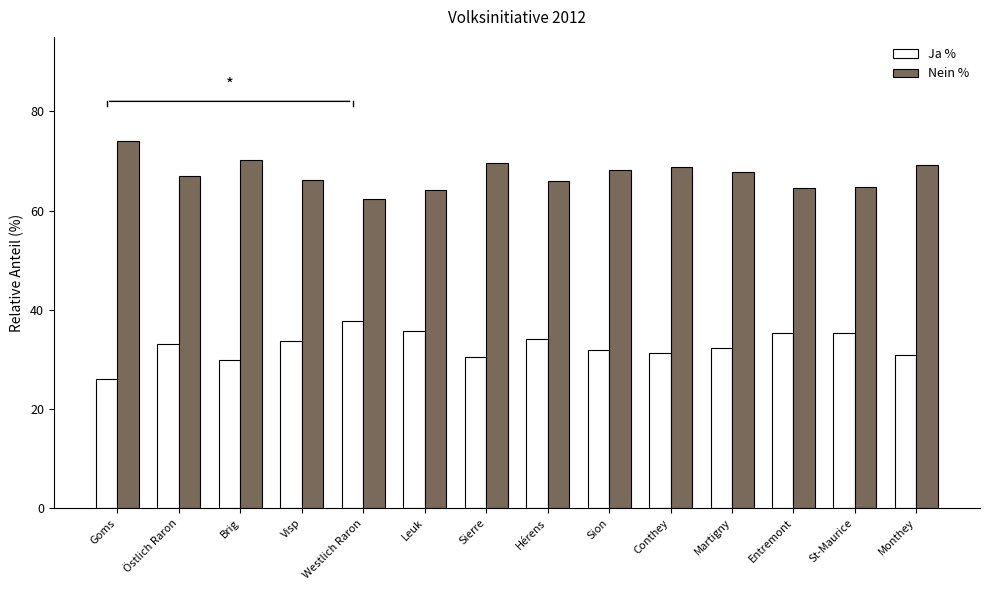

At how many categories does at least one series exceed 39?

14